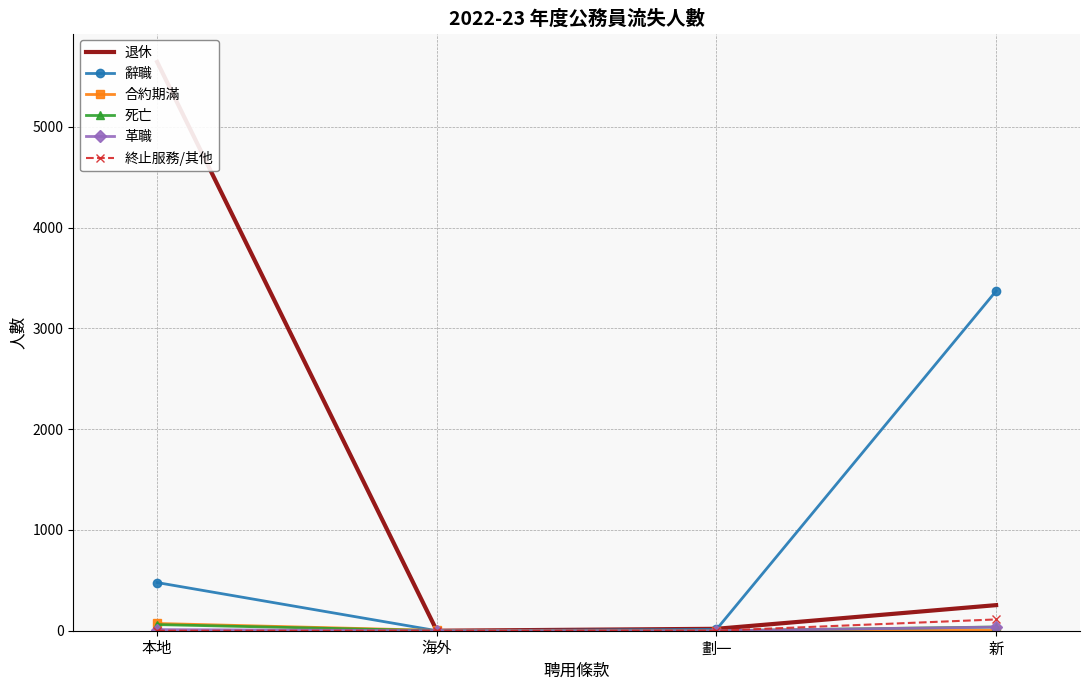

What is the maximum value shown in the chart?

5645